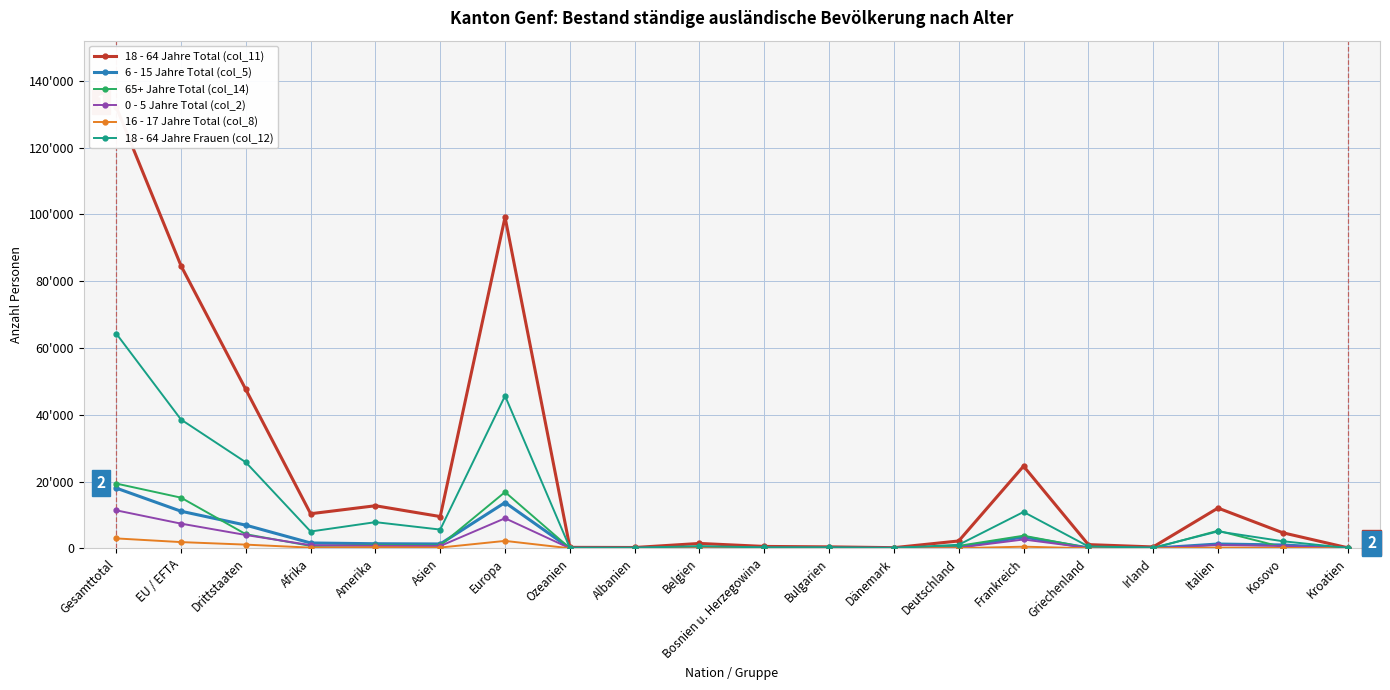

The 18 - 64 Jahre Total (col_11) series shows 431 at Bulgarien. True or false?

True